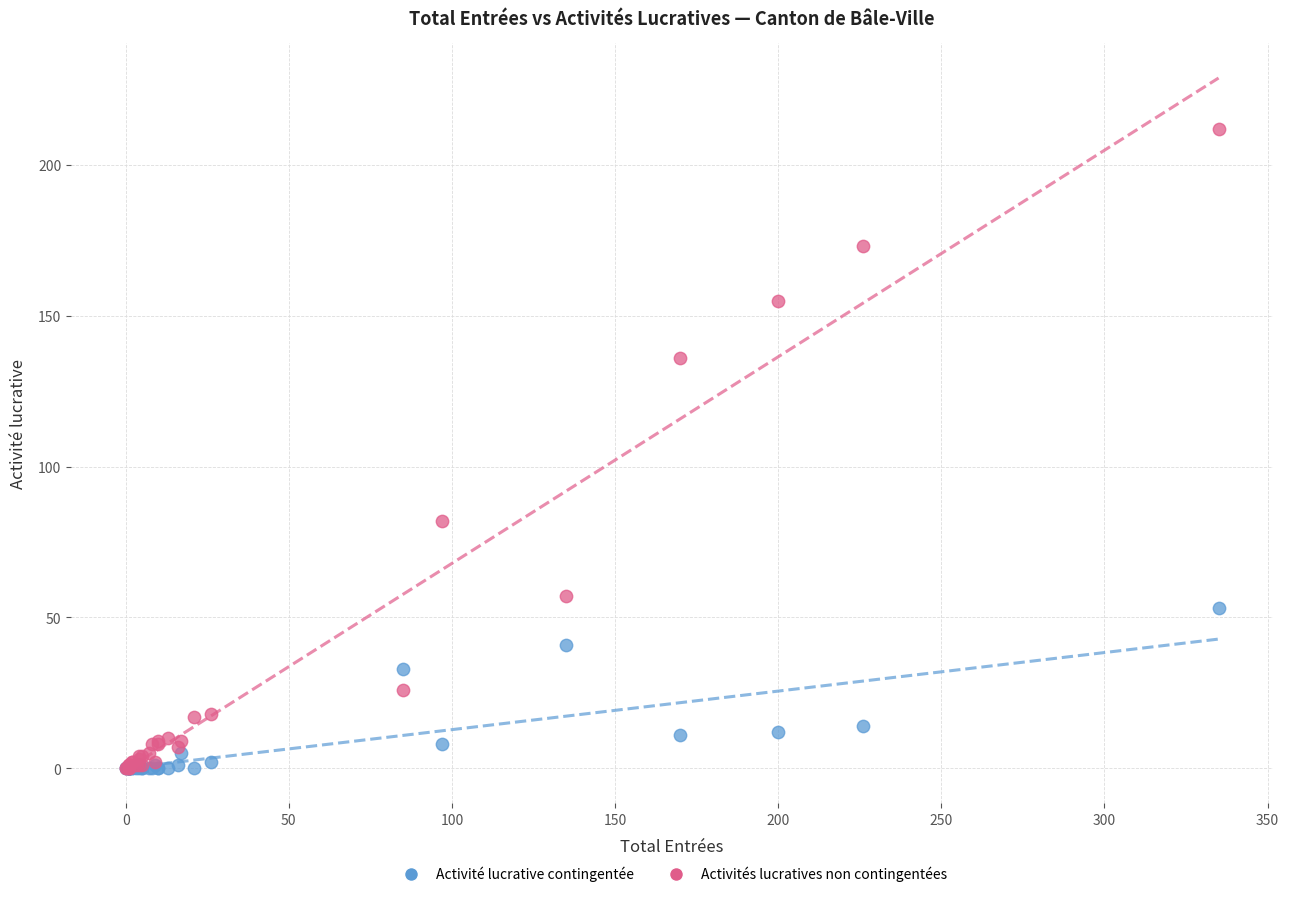

What are all the series names shown in the legend?

Activité lucrative contingentée, Activités lucratives non contingentées